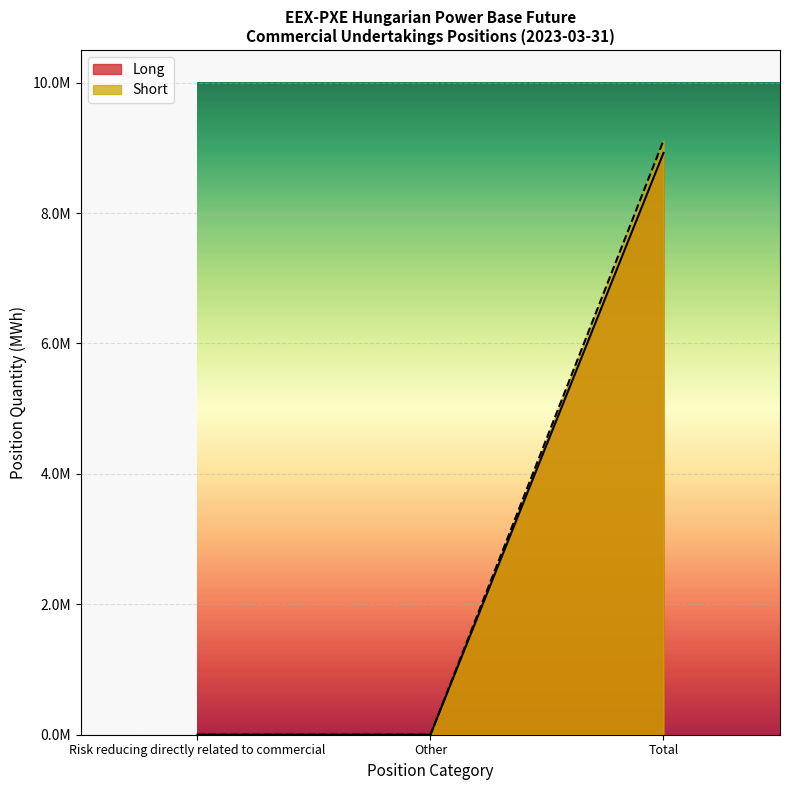

What are all the series names shown in the legend?

Long, Short